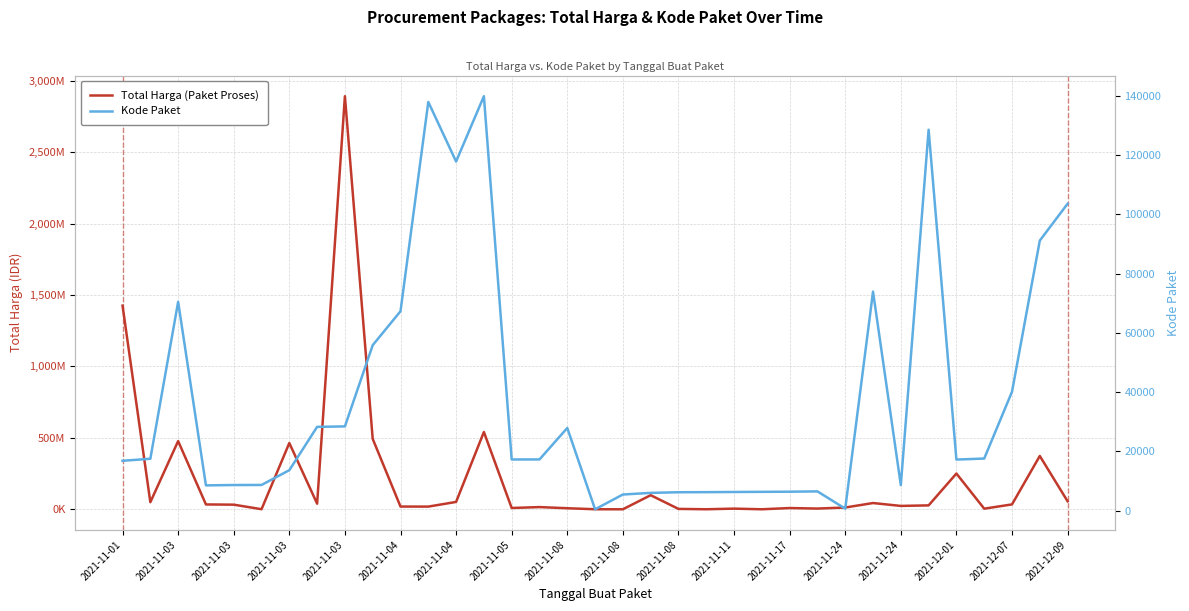

What is the difference between the second highest and second lowest values in the Total Harga (Paket Proses) series?

1425685900